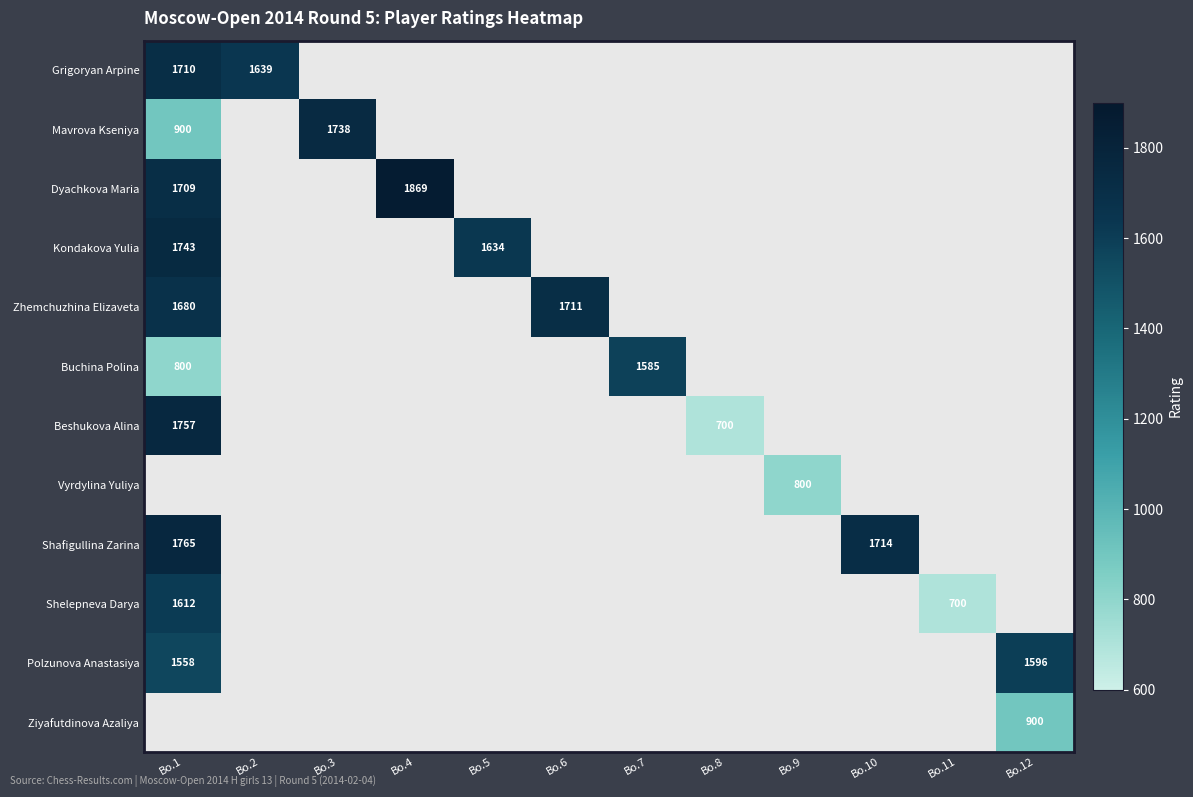

The value of Mavrova Kseniya at Bo.3 is 1738. True or false?

True